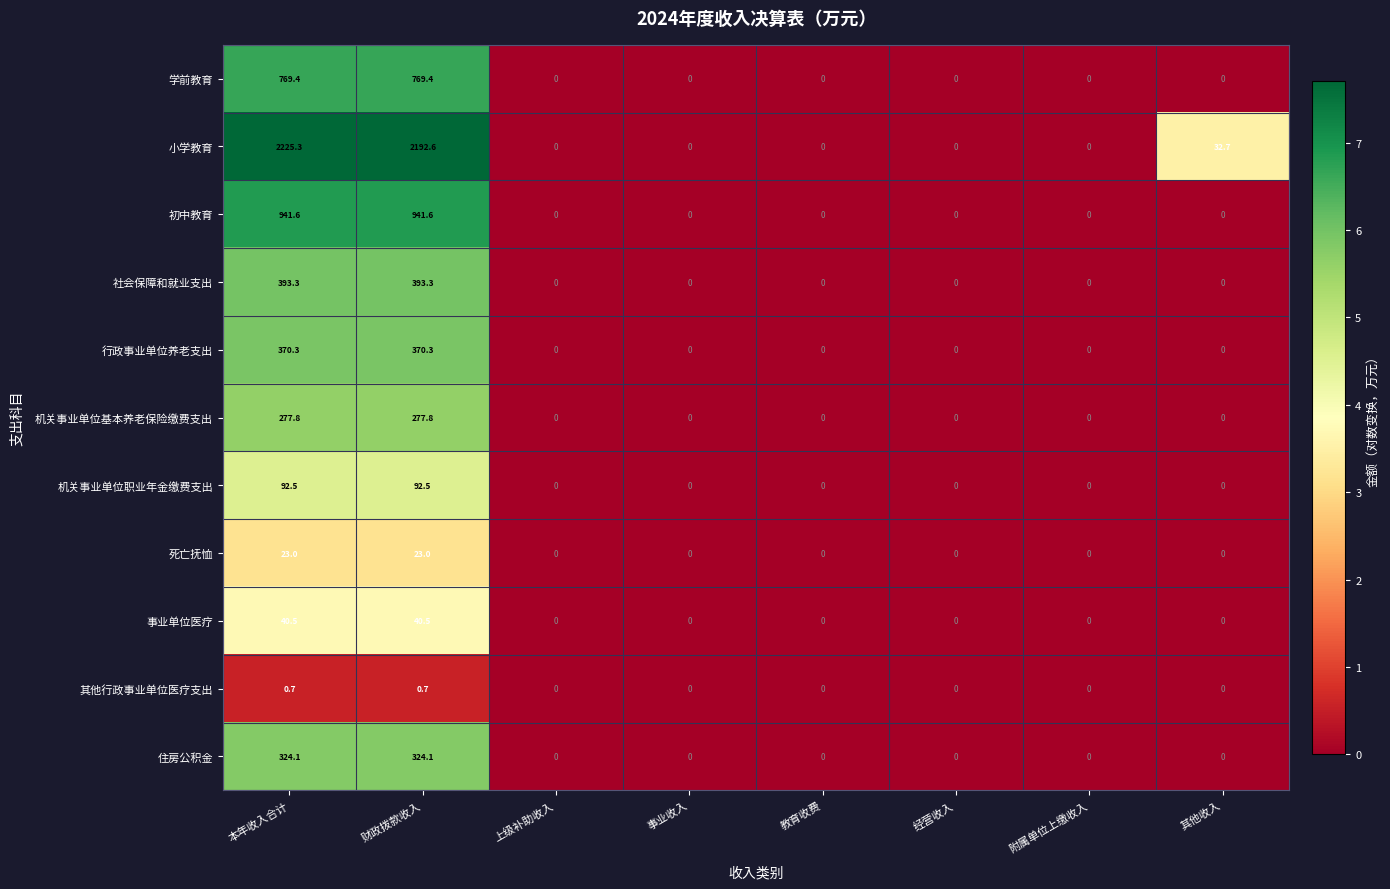

The 住房公积金 series shows 111.6 at 经营收入. True or false?

False